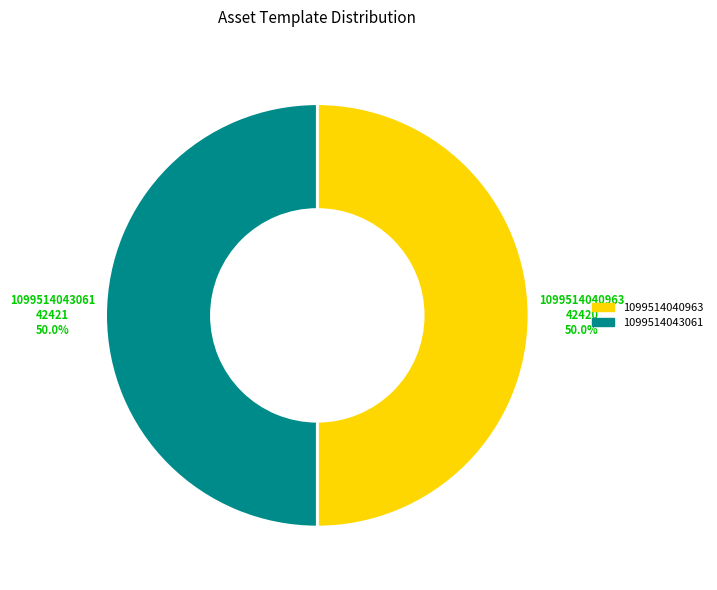

To the nearest percent, what is the average slice percentage?

50%